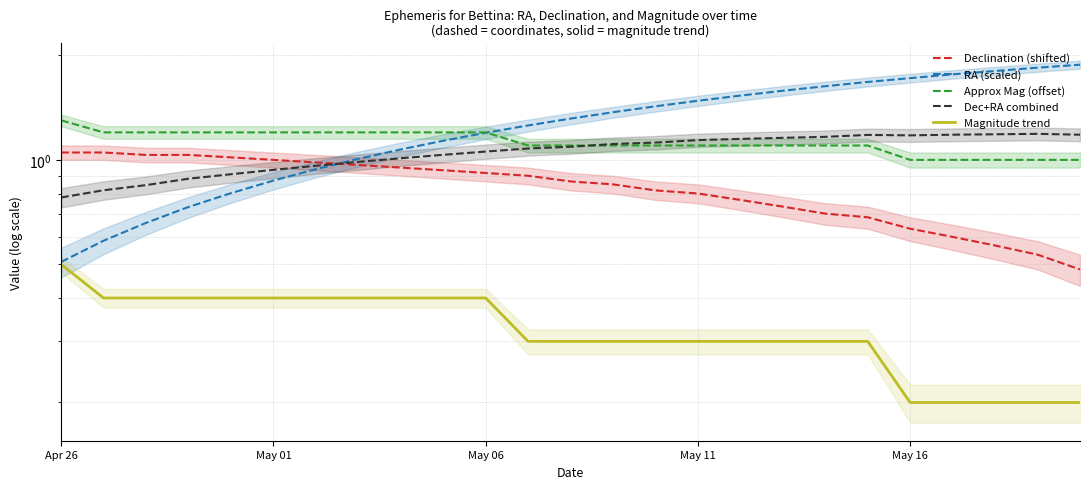

At which category is the sum across all series the highest?

19